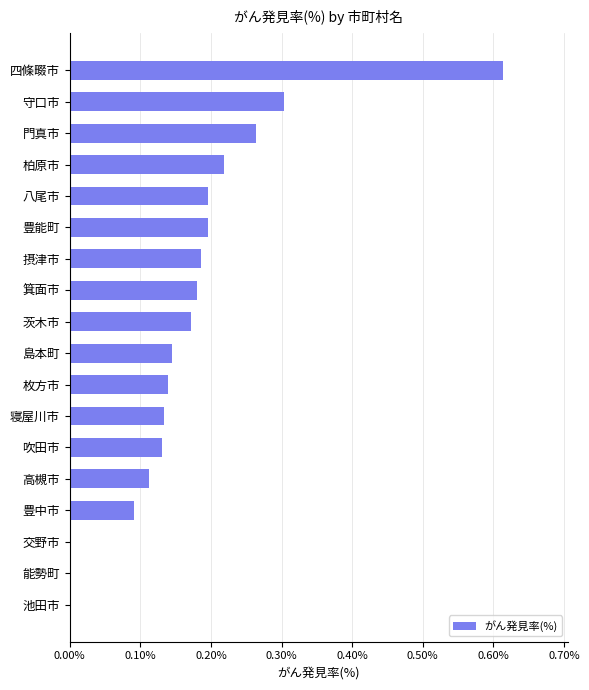

Is it true that the value at 池田市 is -0.2?

False